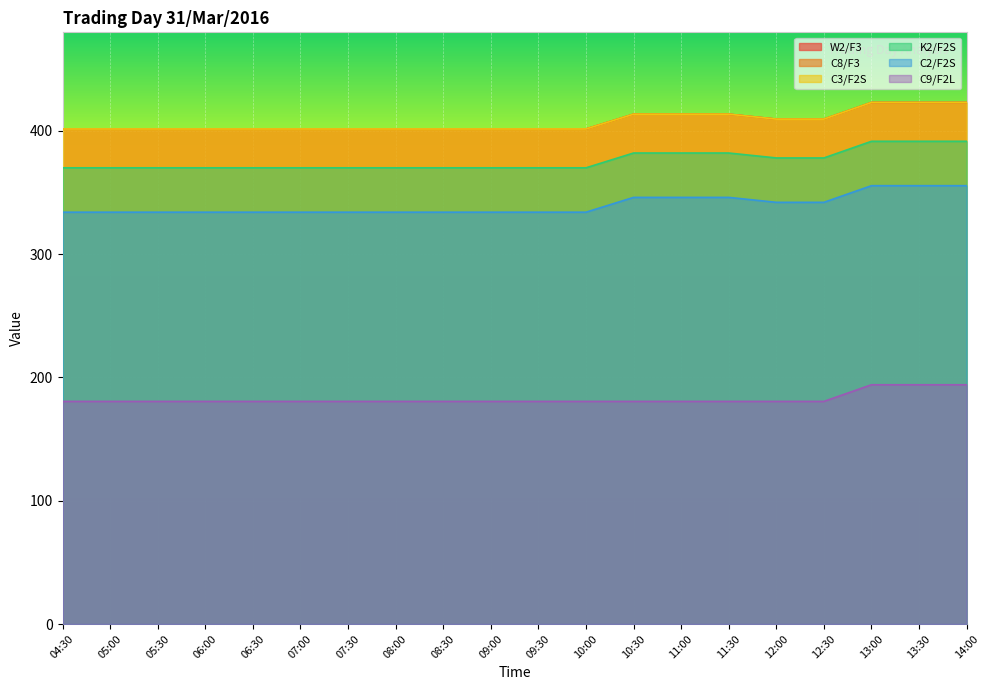

What is the label of the 16th point from the right?

06:30